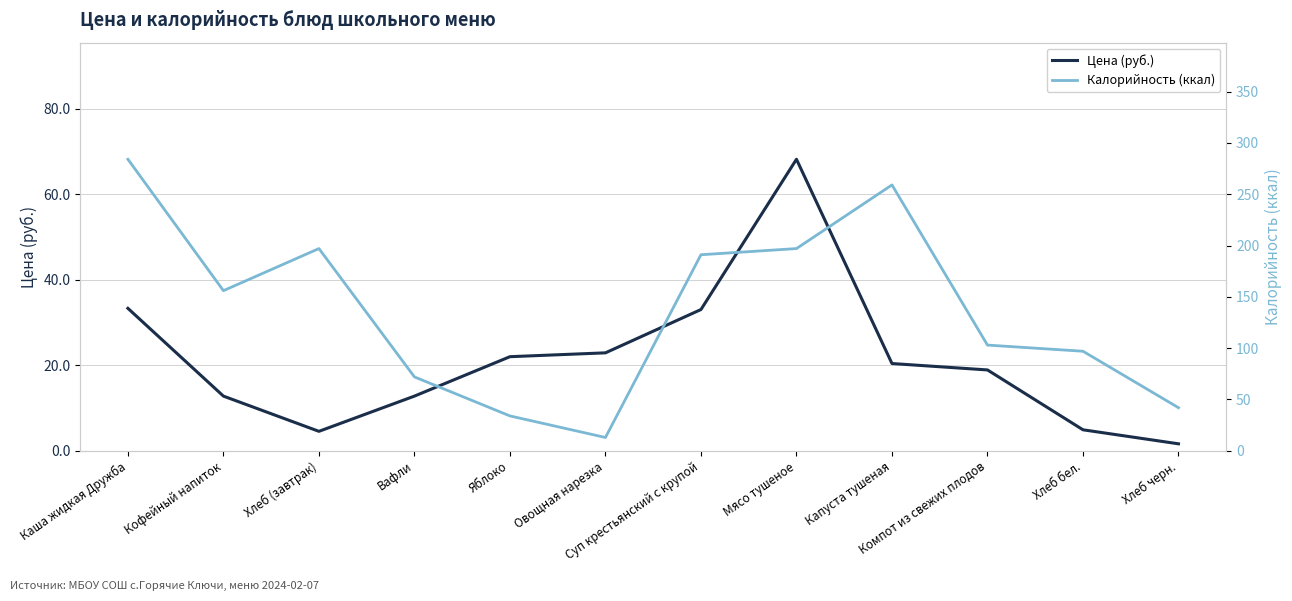

Which series has the largest range (max minus min)?

Калорийность (ккал)